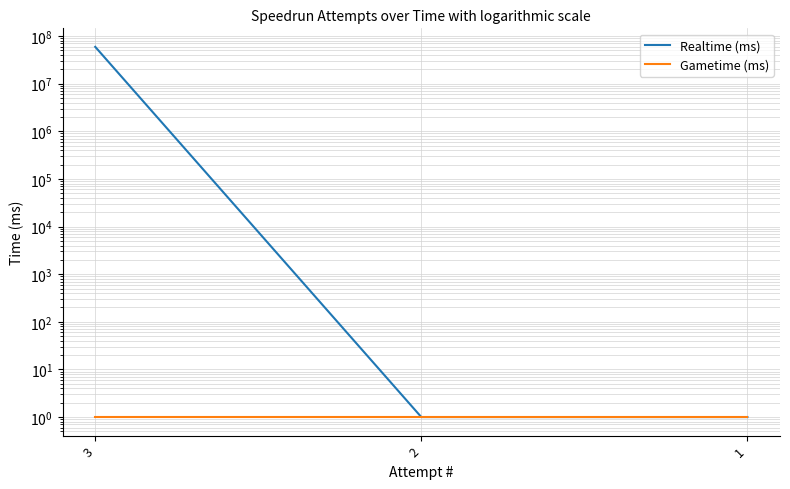

Reading left to right, extract all data points from this chart.

Realtime (ms): 59319288	1	1
Gametime (ms): 1	1	1